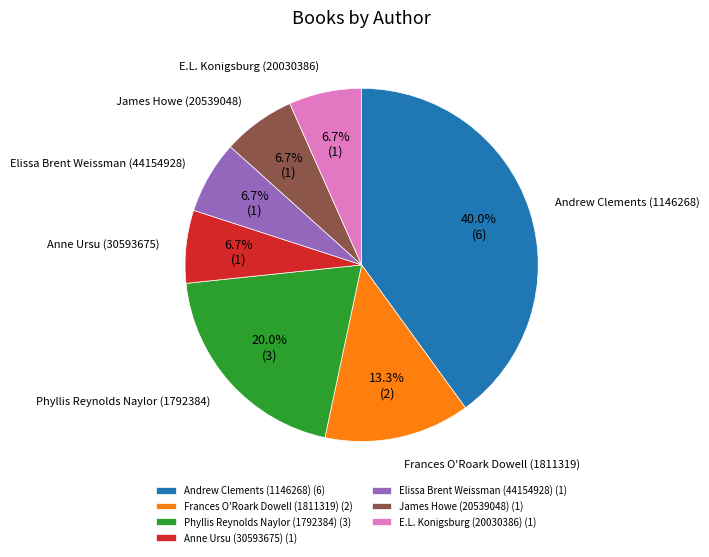

To the nearest percent, what is the difference between the largest and smallest slice percentages?

33%